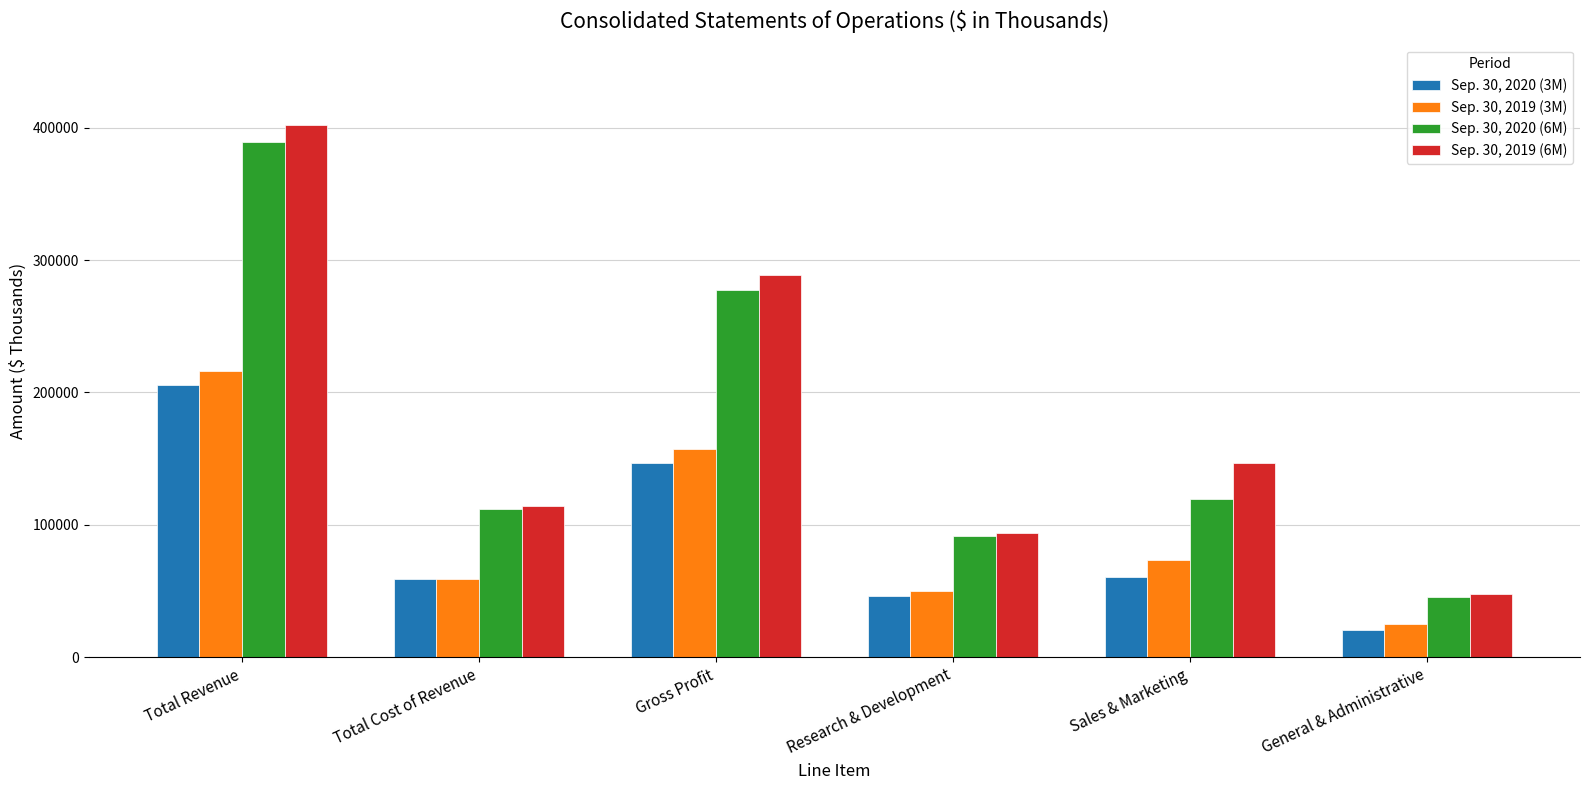

What is the value of the Sep. 30, 2019 (6M) bar at the 5th from the left?

146592